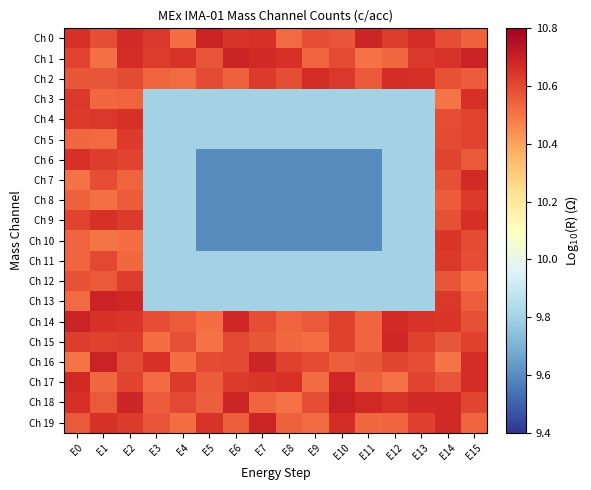

What is the smallest value displayed?

9.6